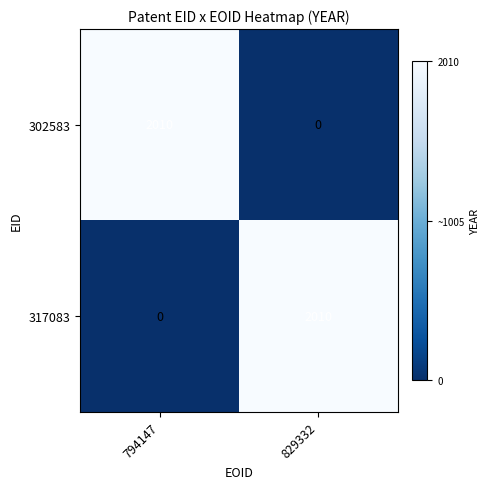

What is the spread (max minus min) of values at 794147?

2010